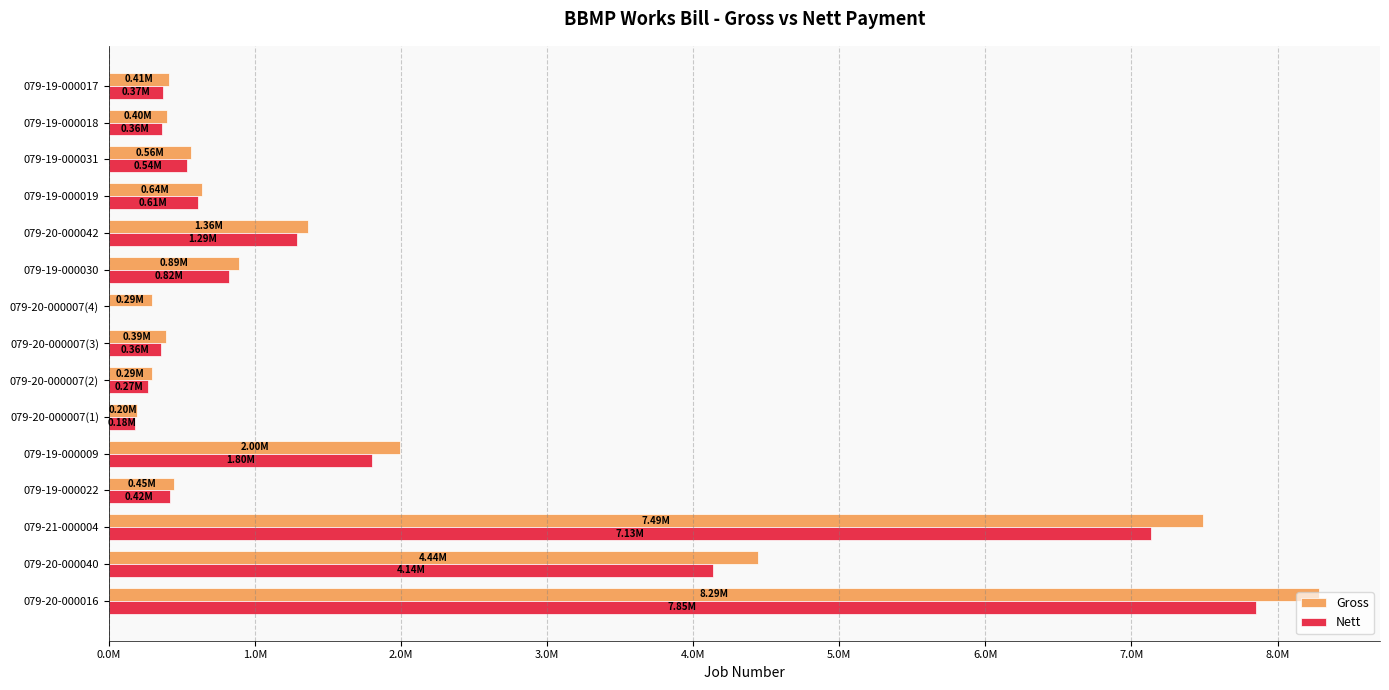

Which series has the largest total across all categories?

Gross